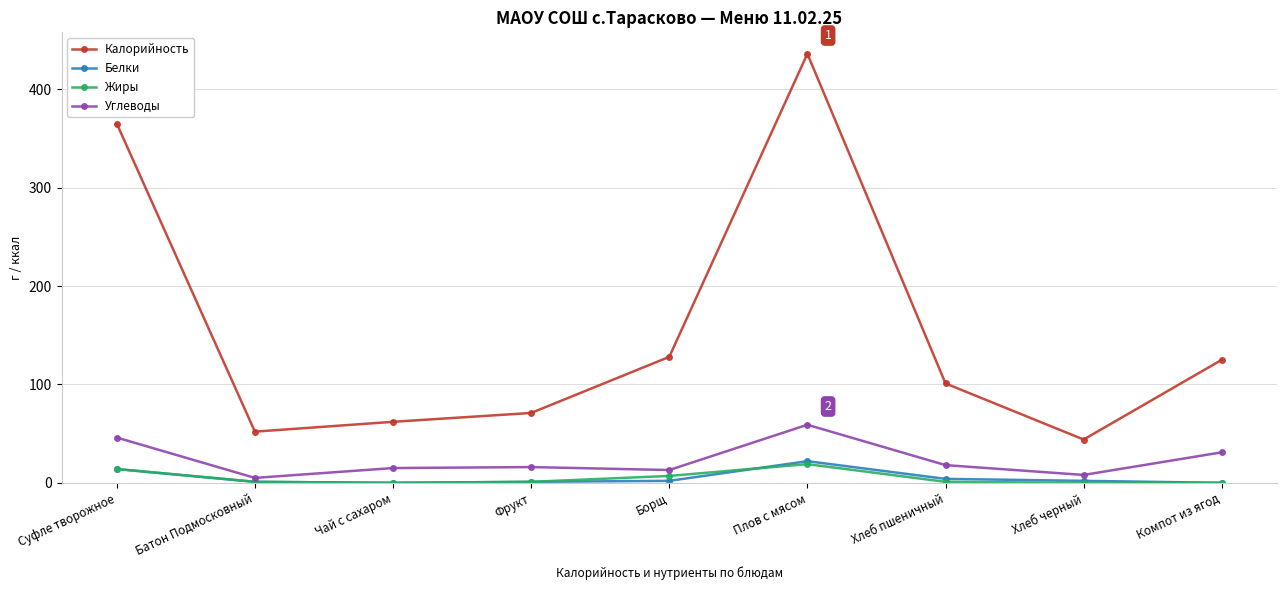

True or false: Калорийность and Жиры cross at least once.

False